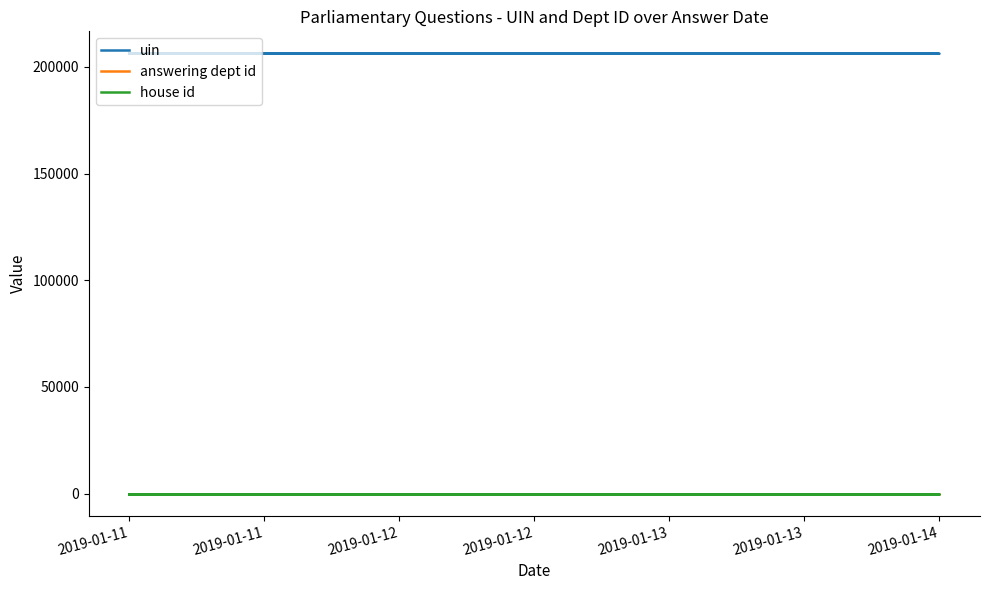

Reading left to right, list all the values displayed in this chart.

uin: 206370	206219	206230	206374
answering dept id: 10	10	10	10
house id: 1	1	1	1